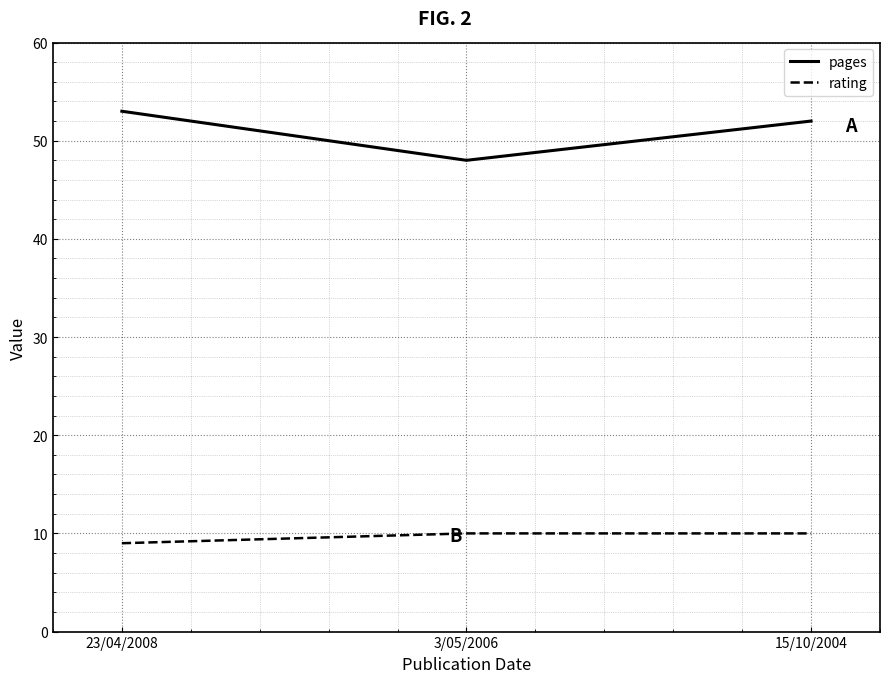

What is the minimum value for rating?

9